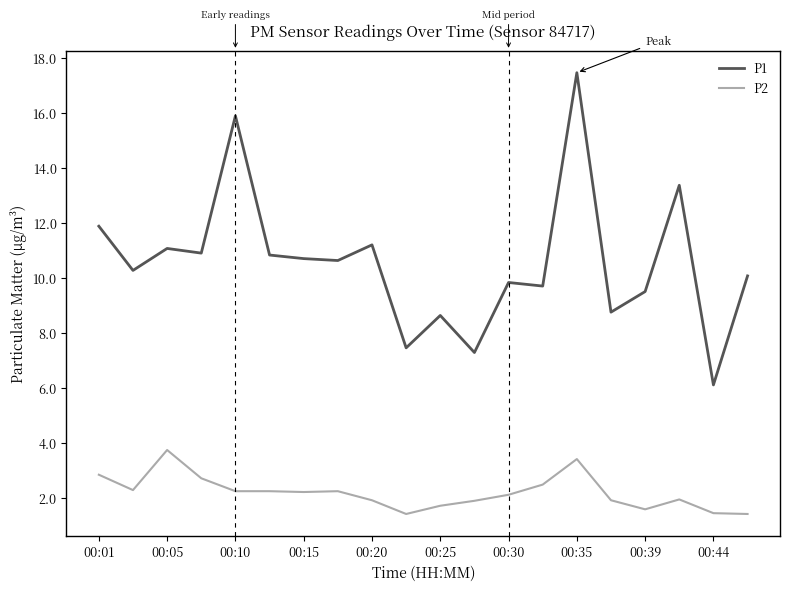

What is the difference between the maximum and minimum values in the P1 series?

11.4